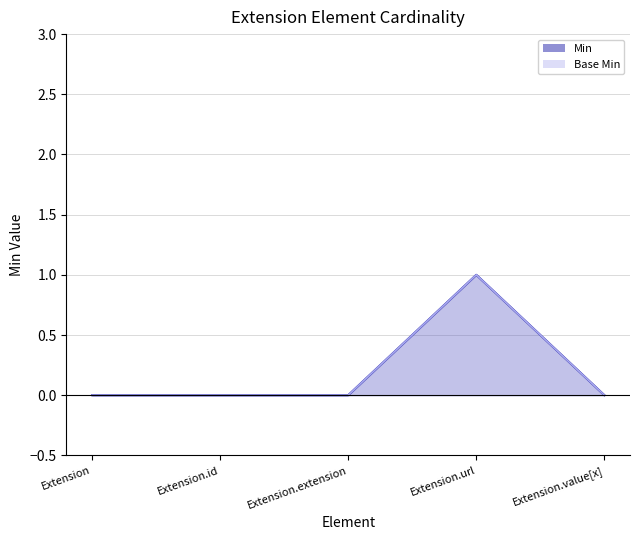

True or false: Base Min and Min intersect in this chart.

False